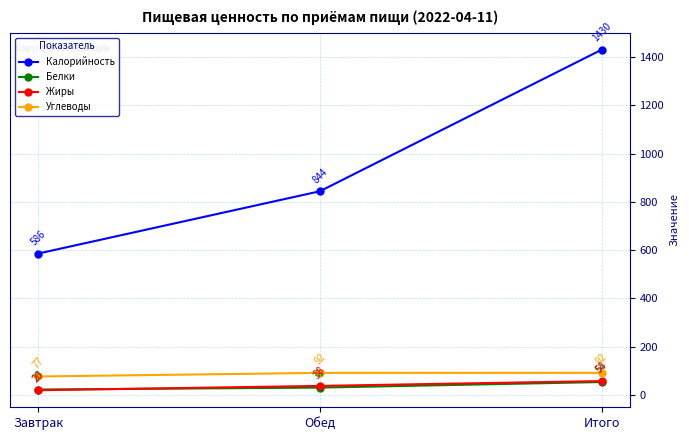

Count the Углеводы values in the range 77 to 92.

3